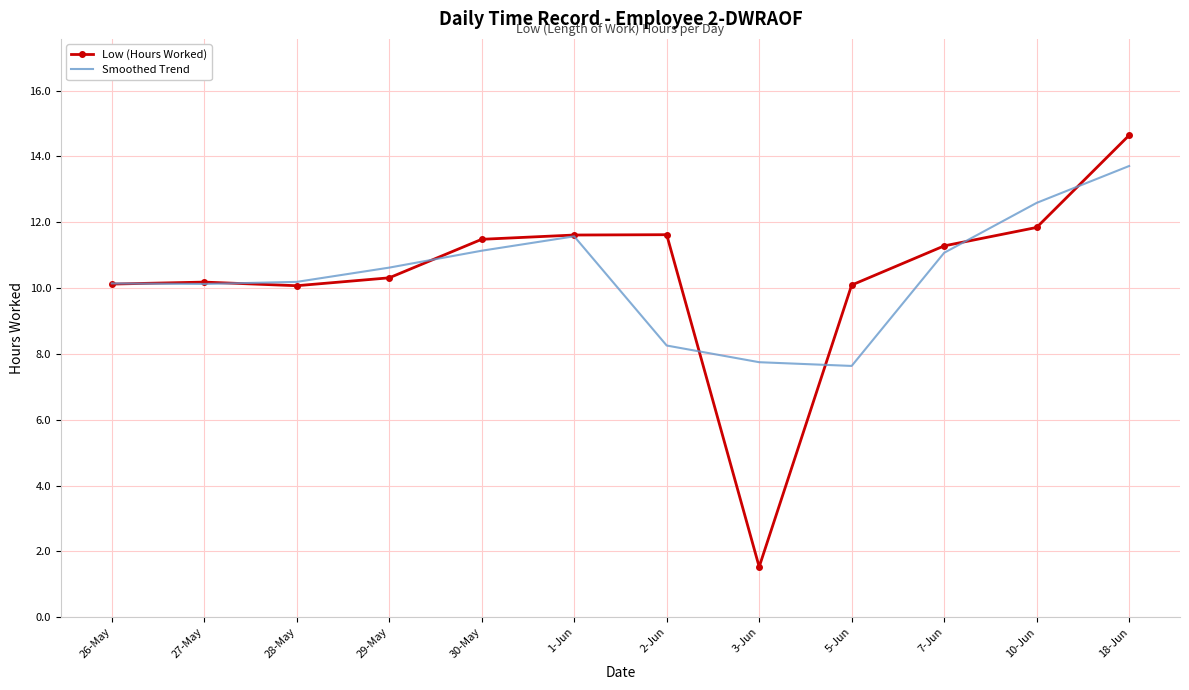

What position from the right is 30-May?

8